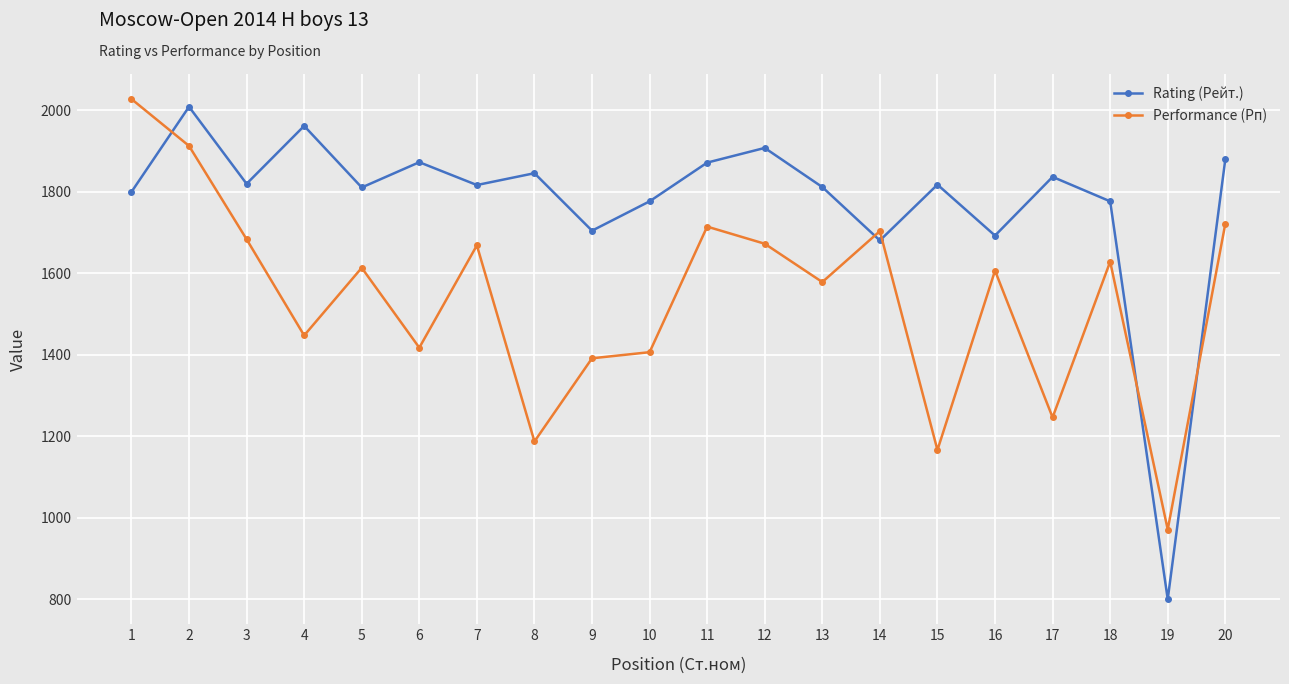

What is the approximate value of Rating (Рейт.) at 4, to the nearest 100?

2000